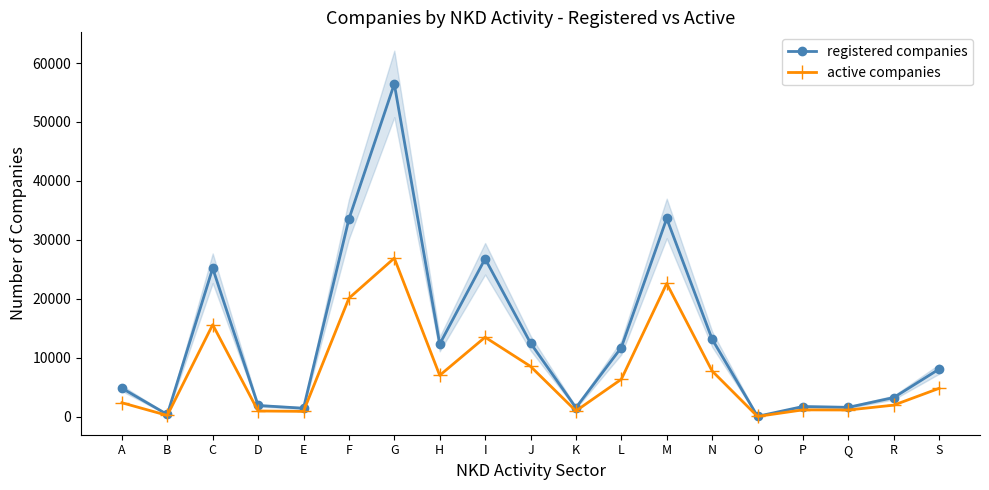

Does the chart have visible grid lines?

No